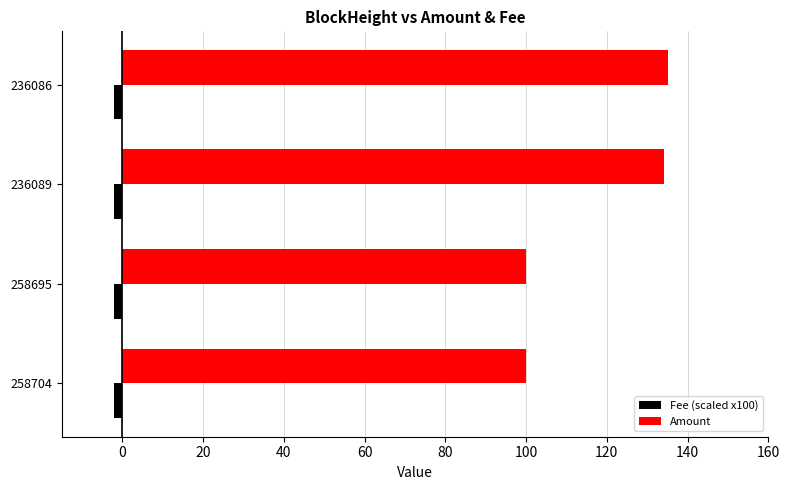

What is the difference between the second highest and second lowest values in the Amount series?

34.1